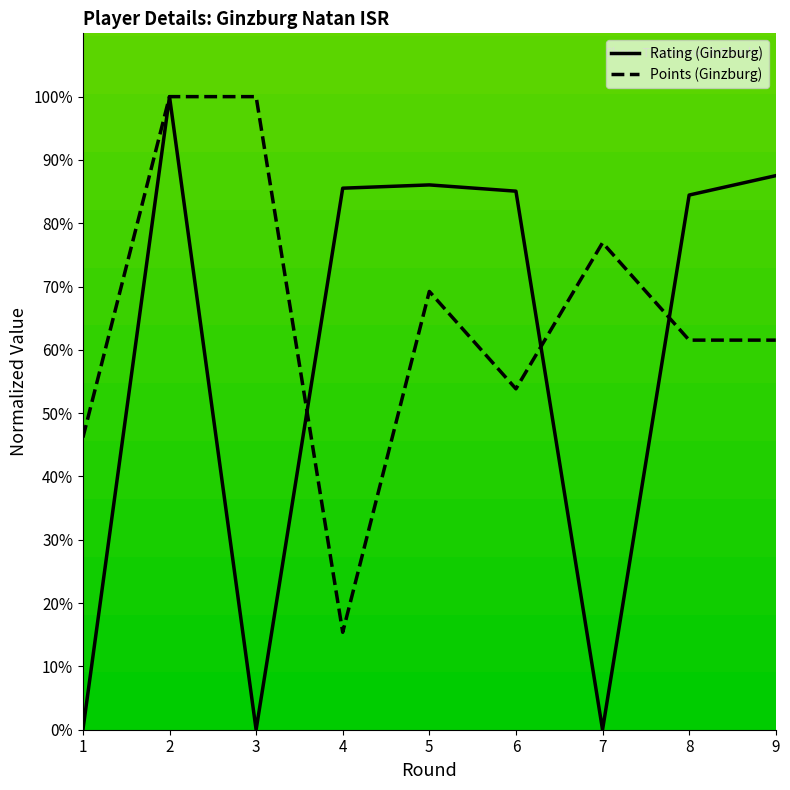

Is the value of Rating (Ginzburg) at 8 greater than the value of Points (Ginzburg) at 1?

Yes